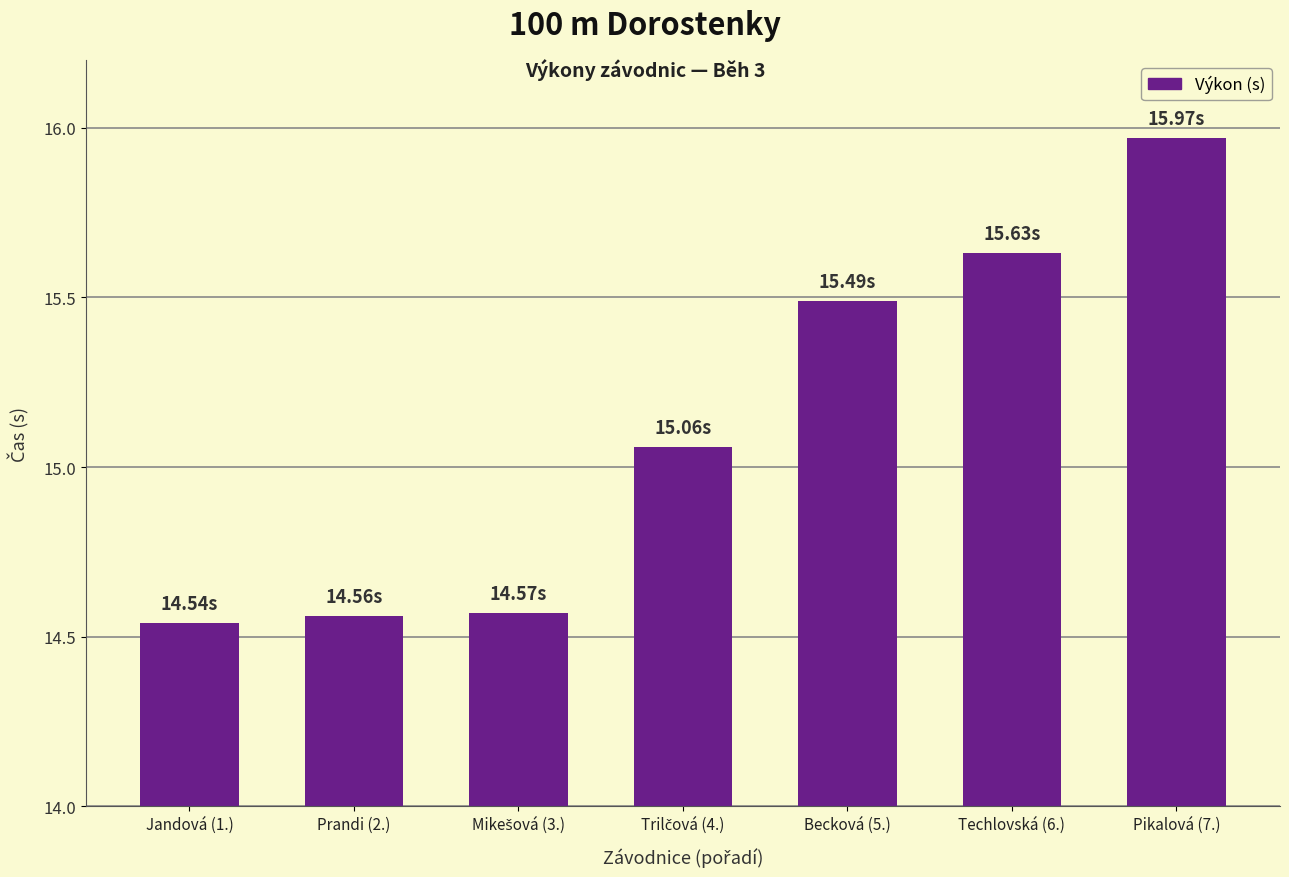

How many bars are there in total?

7